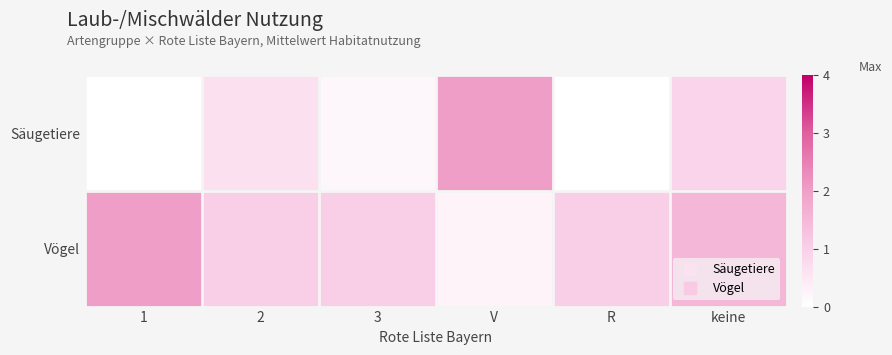

List the series in order of their peak value, highest first.

Säugetiere, Vögel